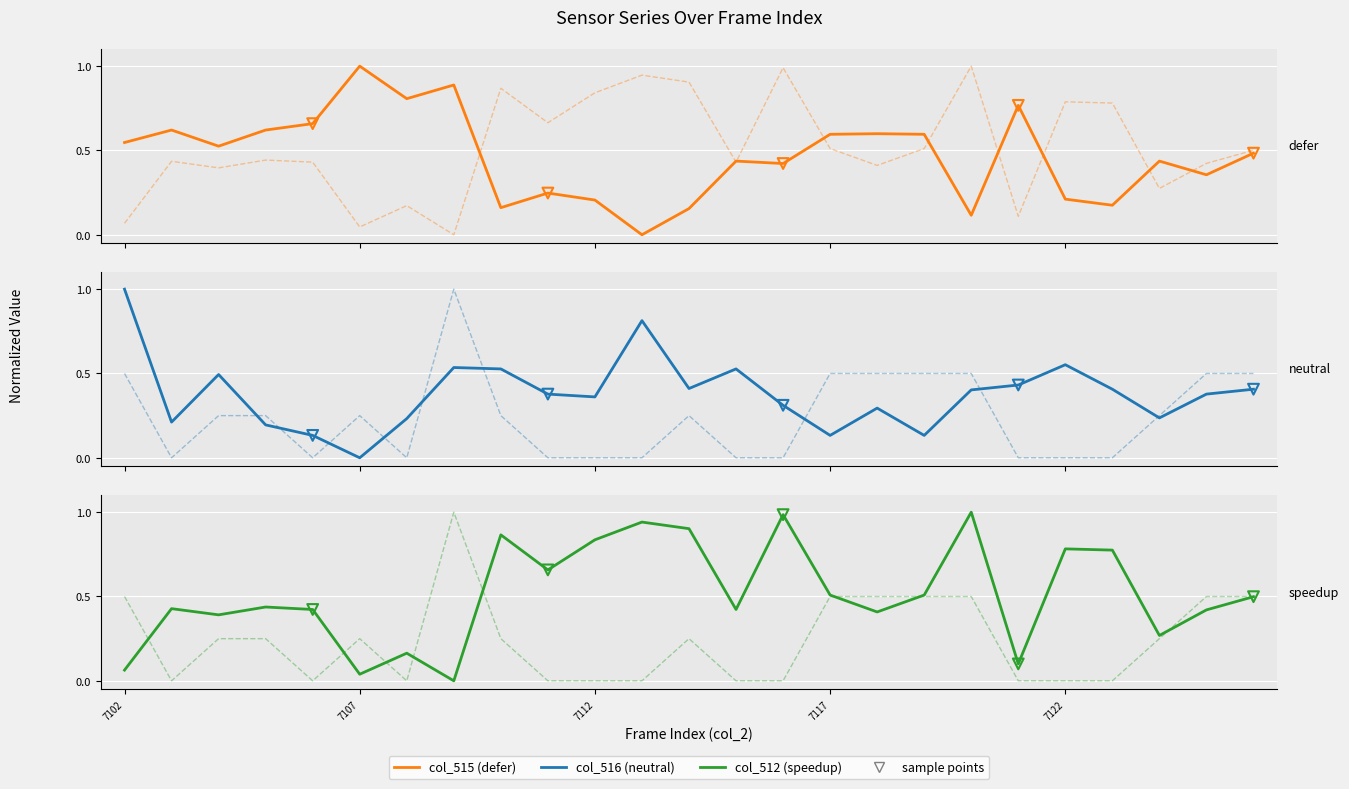

At how many categories does at least one series exceed 0?

25